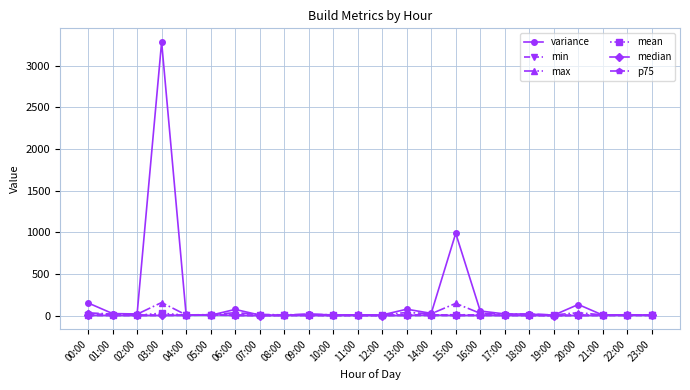

Which label corresponds to the largest value in the chart?

03:00